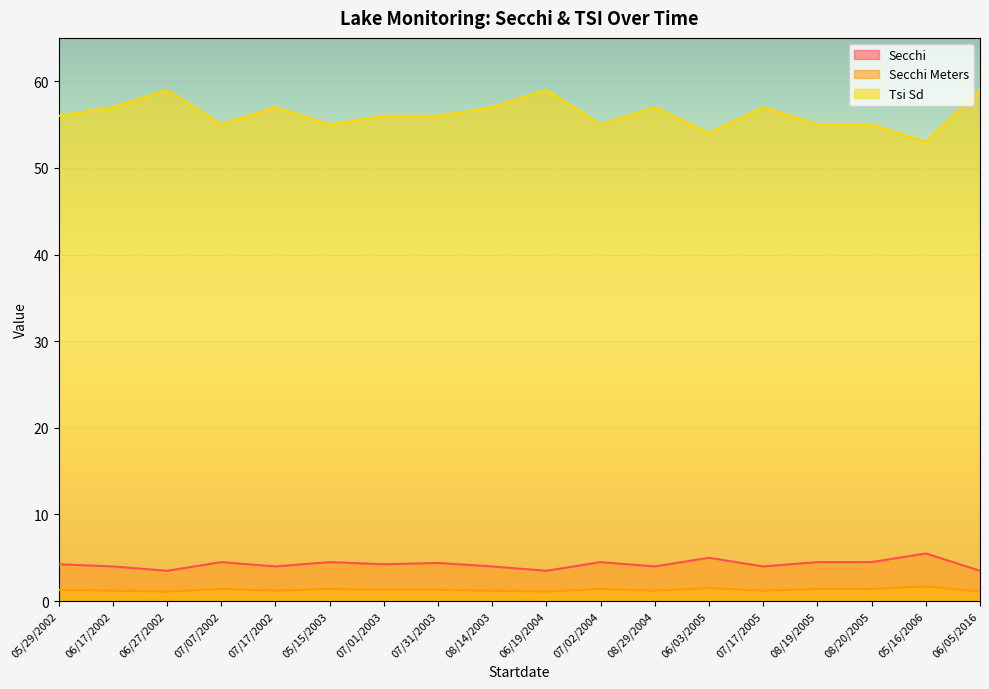

The Secchi series shows 4.4 at 07/31/2003. True or false?

True